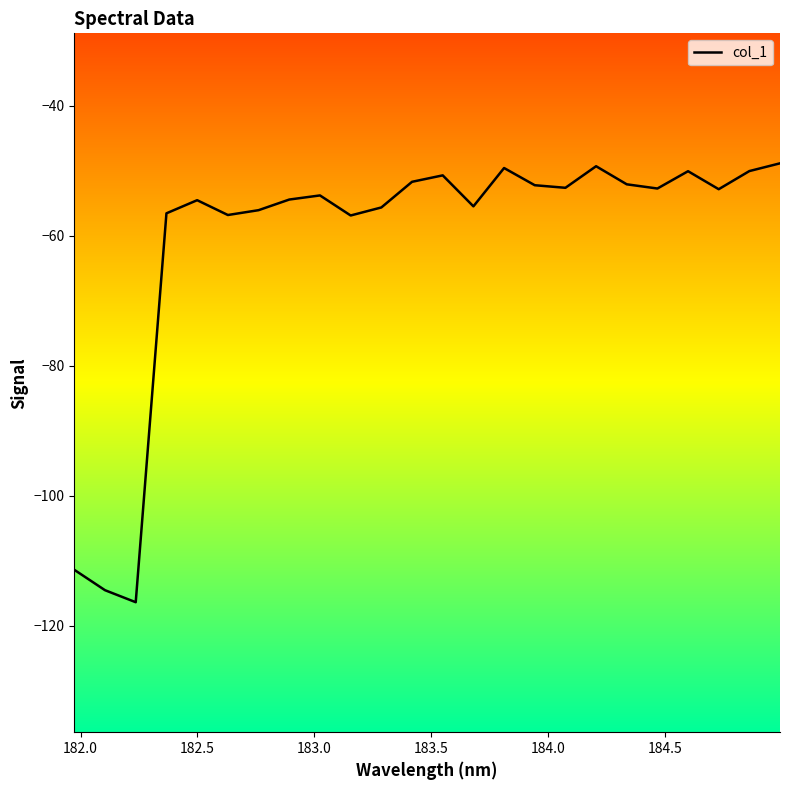

What is the minimum value shown in the chart?

-116.4